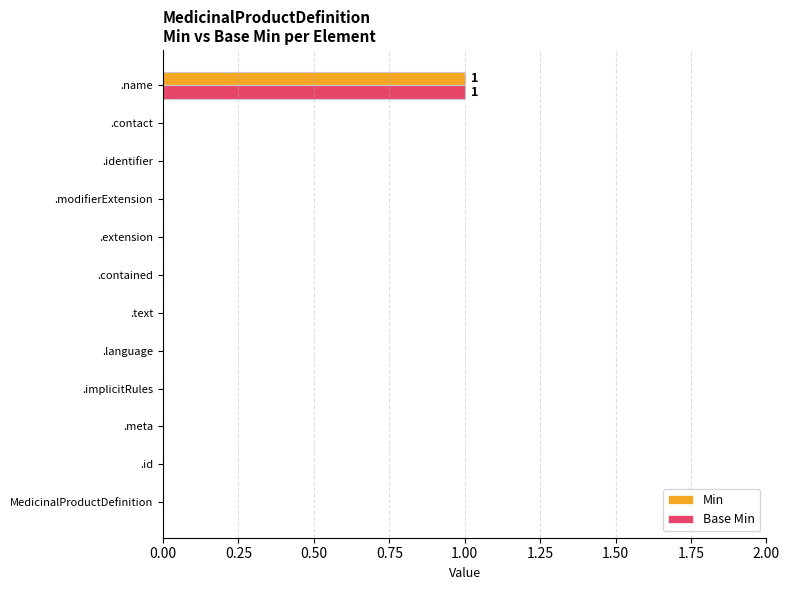

The Base Min series shows -1 at .language. True or false?

False